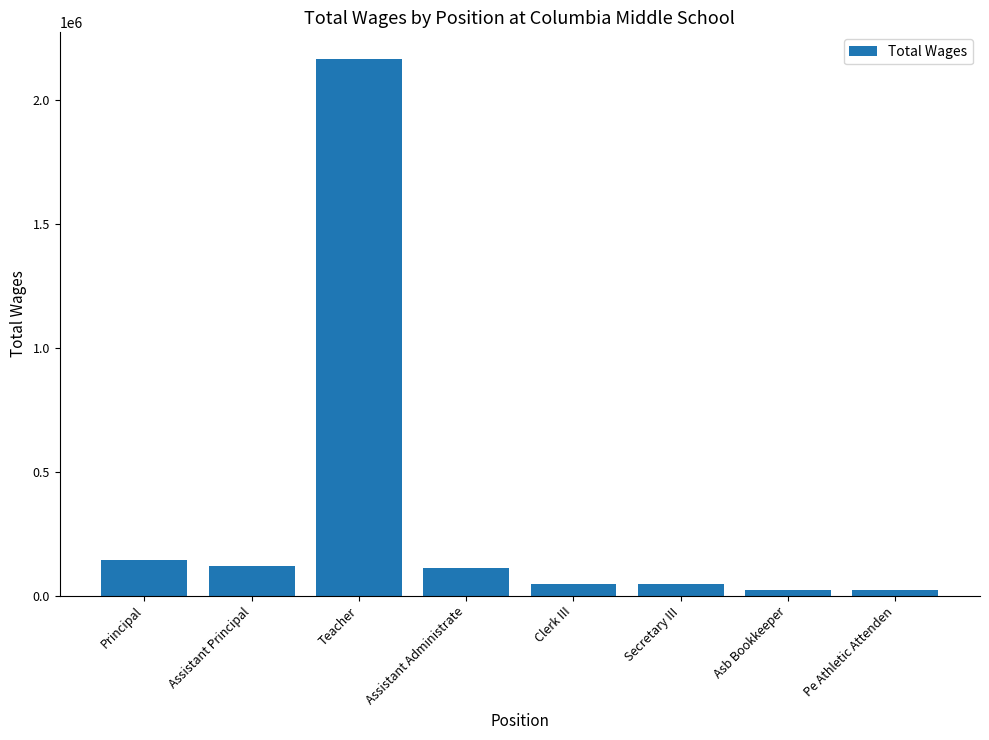

What is the label of the 6th bar from the left?

Secretary III